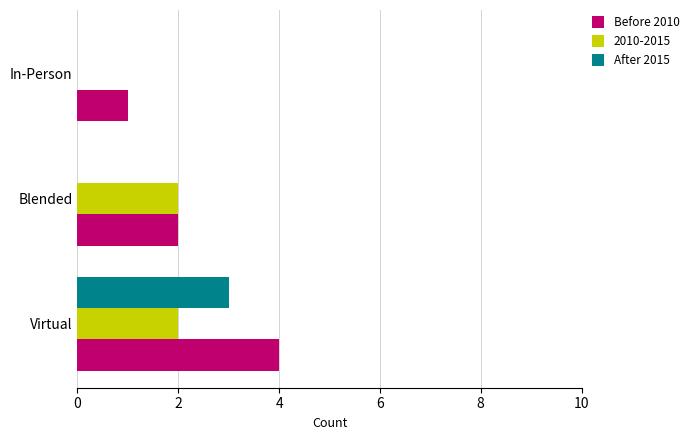

What is the sum of the Before 2010 values at Virtual and In-Person?

5